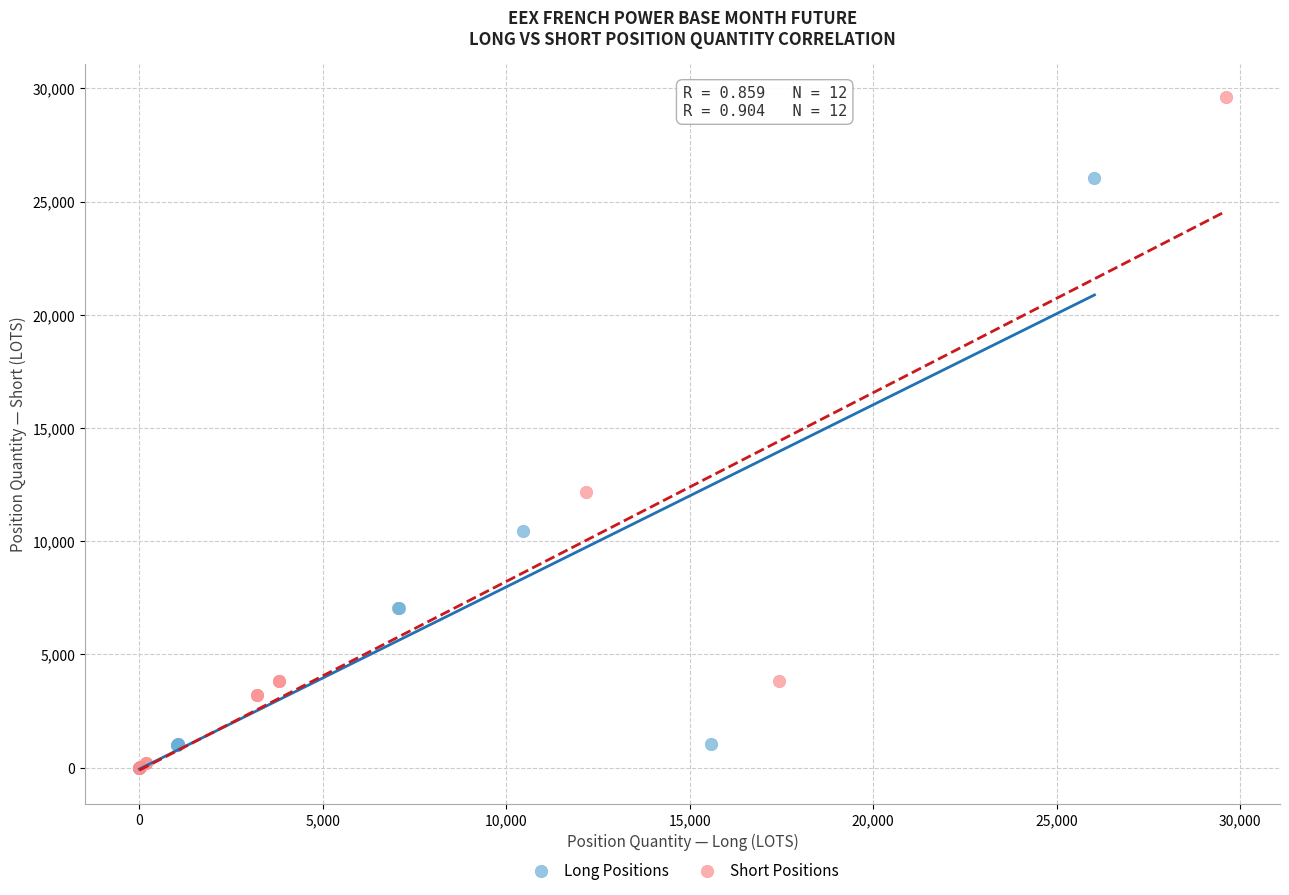

Which series has the widest spread of Y values?

Short Positions